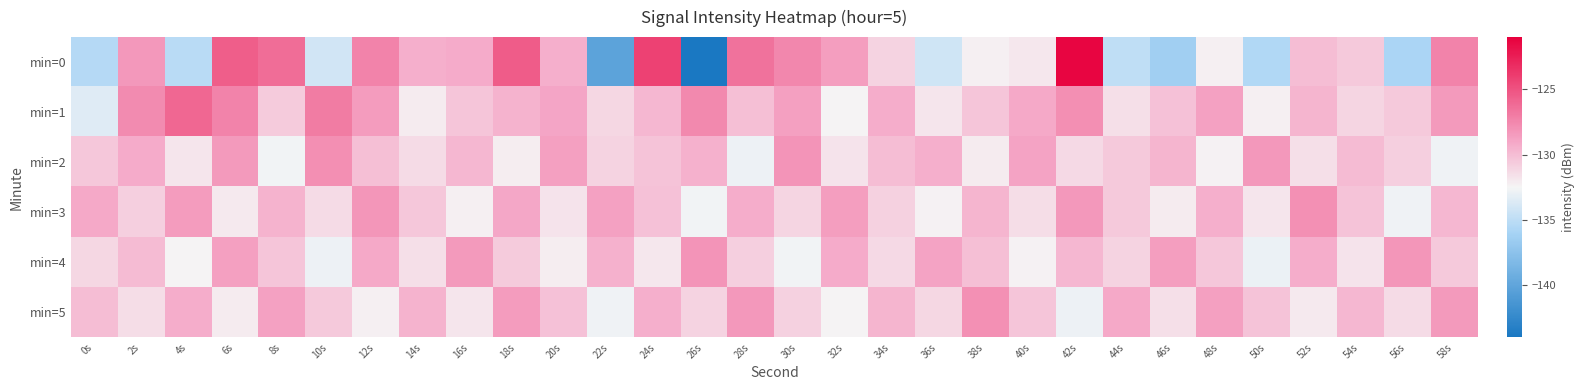

How many data points does each series have?

30